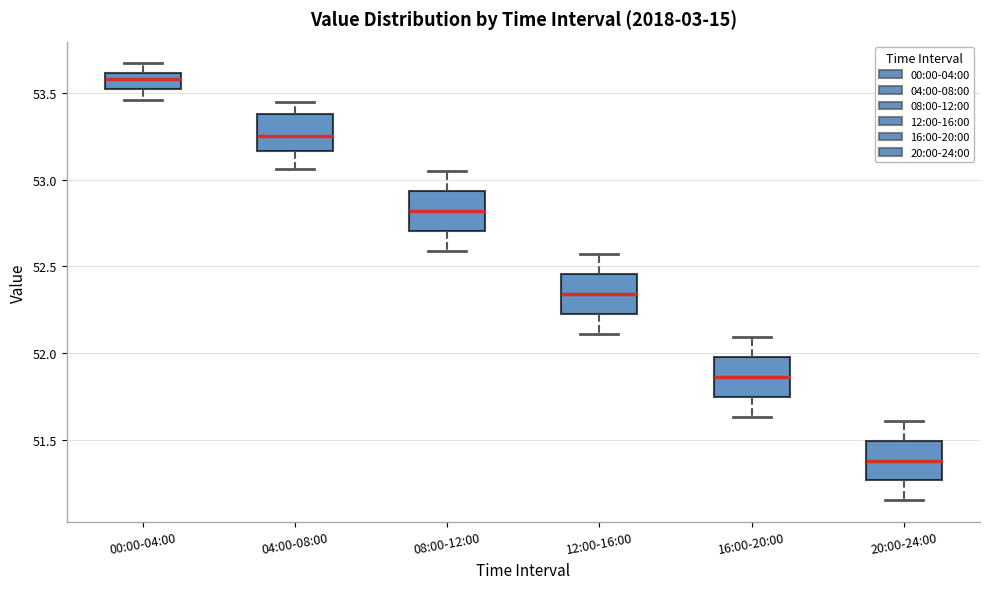

Which box has the lowest median line?

20:00-24:00